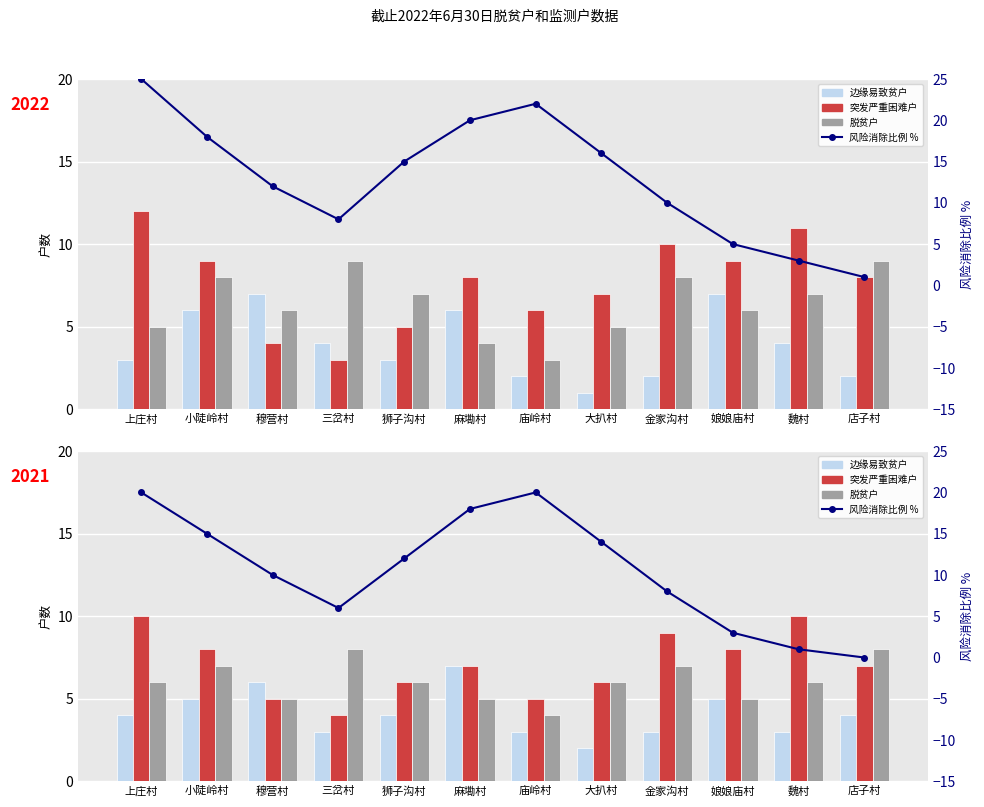

How many 脱贫户 values are between 5 and 7?

9